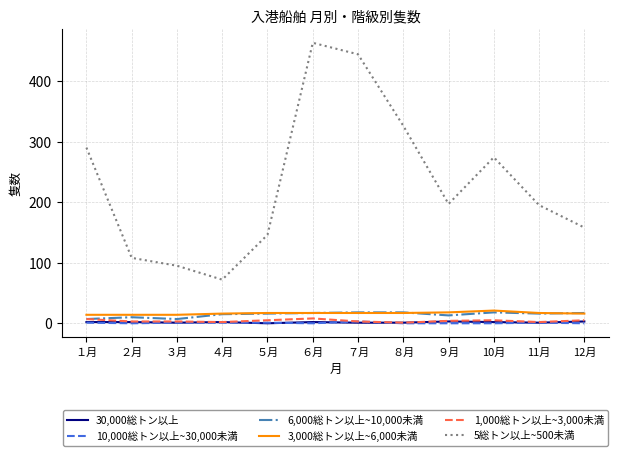

True or false: 10,000総トン以上~30,000未満 has a value of 1 at ４月.

True